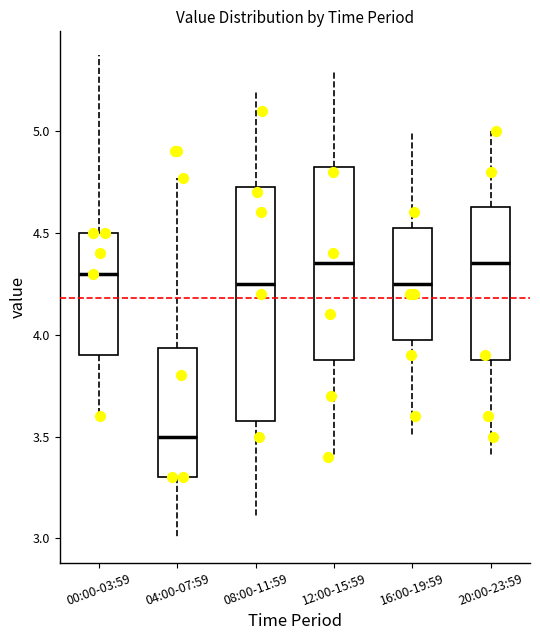

Reading left to right, transcribe this box plot: for each box, give where its median line is, the range the box spans, and where its two whiskers end, as read against the y-axis. The values are not printed on the chart, so give them approximately, as read against the axis.

00:00-03:59: median 4.30, box 3.90 to 4.50, whiskers 3.60 to 5.35
04:00-07:59: median 3.50, box 3.30 to 3.95, whiskers 3.00 to 4.75
08:00-11:59: median 4.25, box 3.60 to 4.75, whiskers 3.10 to 5.20
12:00-15:59: median 4.35, box 3.90 to 4.85, whiskers 3.40 to 5.30
16:00-19:59: median 4.25, box 4.00 to 4.55, whiskers 3.50 to 5.00
20:00-23:59: median 4.35, box 3.90 to 4.65, whiskers 3.40 to 5.00